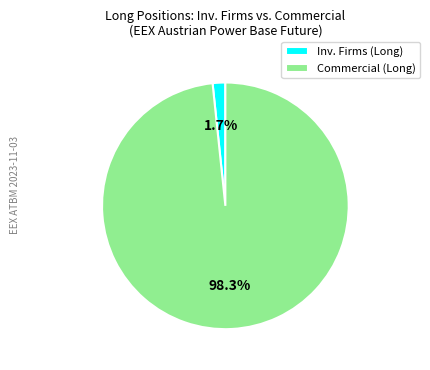

Which category accounts for the majority?

Commercial (Long)